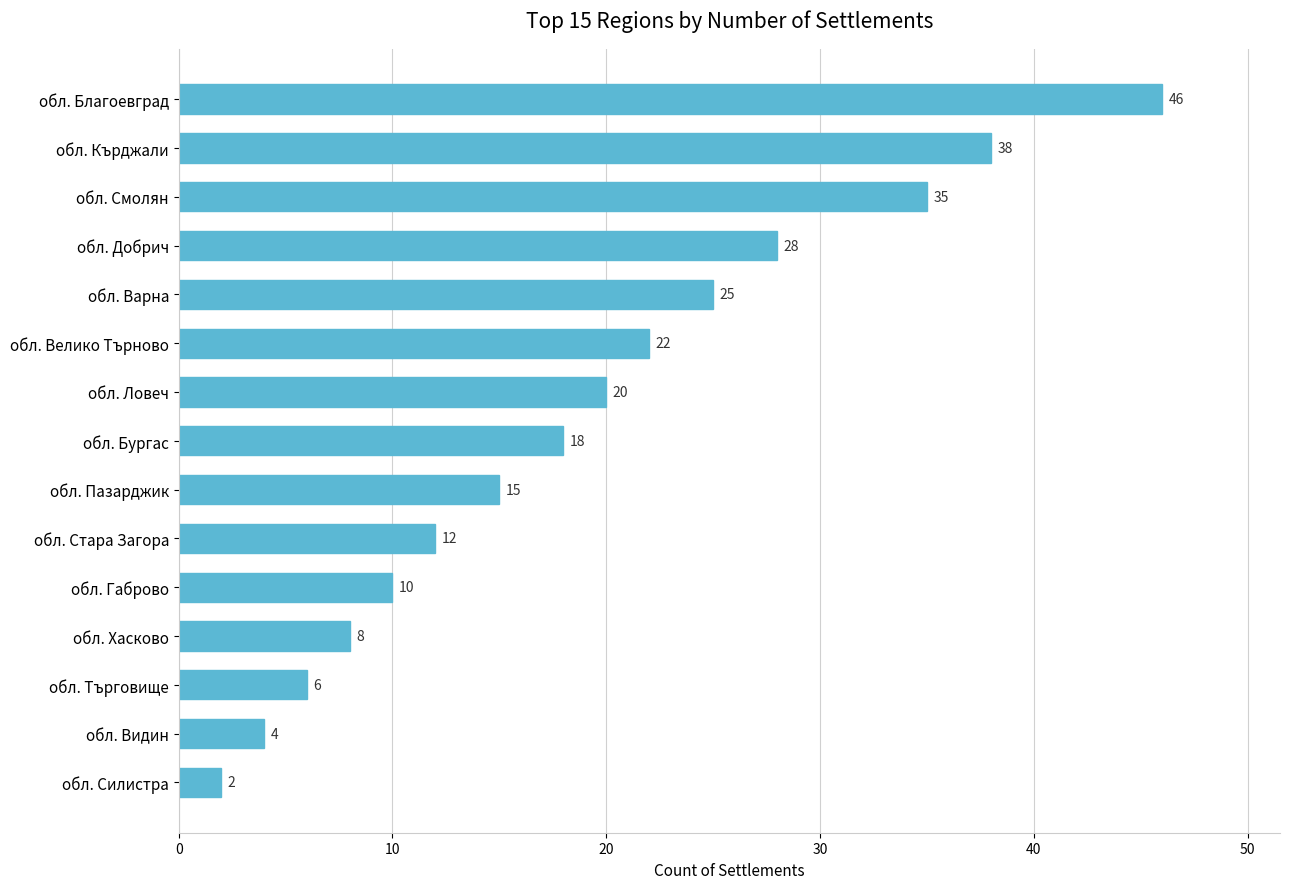

Rank the categories by value from lowest to highest.

обл. Силистра, обл. Видин, обл. Търговище, обл. Хасково, обл. Габрово, обл. Стара Загора, обл. Пазарджик, обл. Бургас, обл. Ловеч, обл. Велико Търново, обл. Варна, обл. Добрич, обл. Смолян, обл. Кърджали, обл. Благоевград